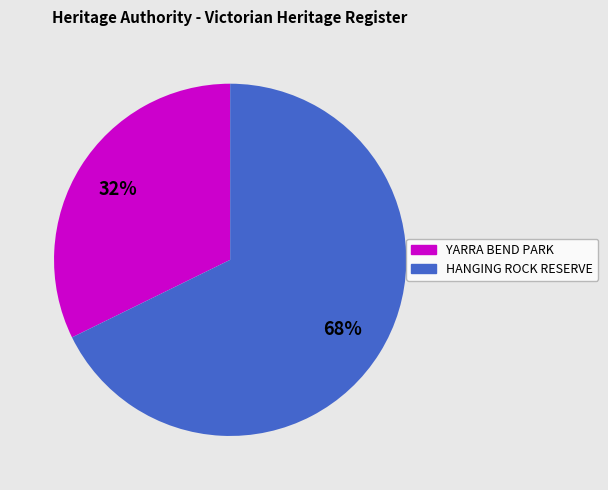

To the nearest percent, what is the average slice percentage?

50%